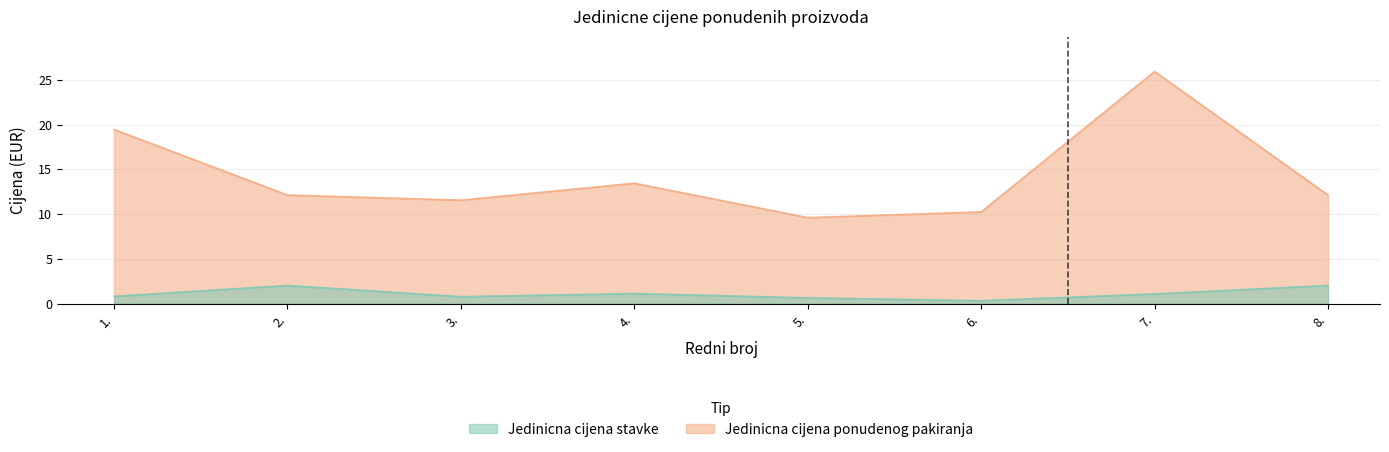

What is the sum of all Jedinicna cijena ponudenog pakiranja values?

114.4